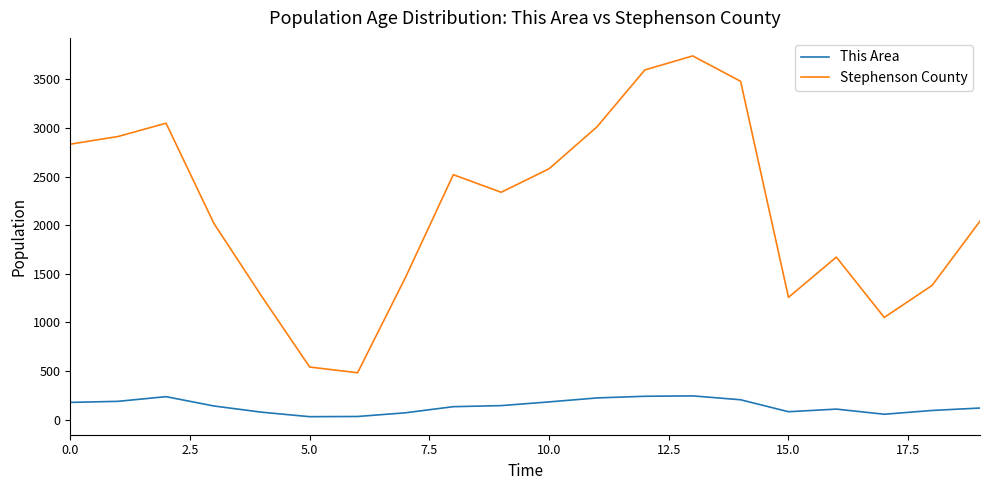

List the series in order of their overall mean, highest first.

Stephenson County, This Area